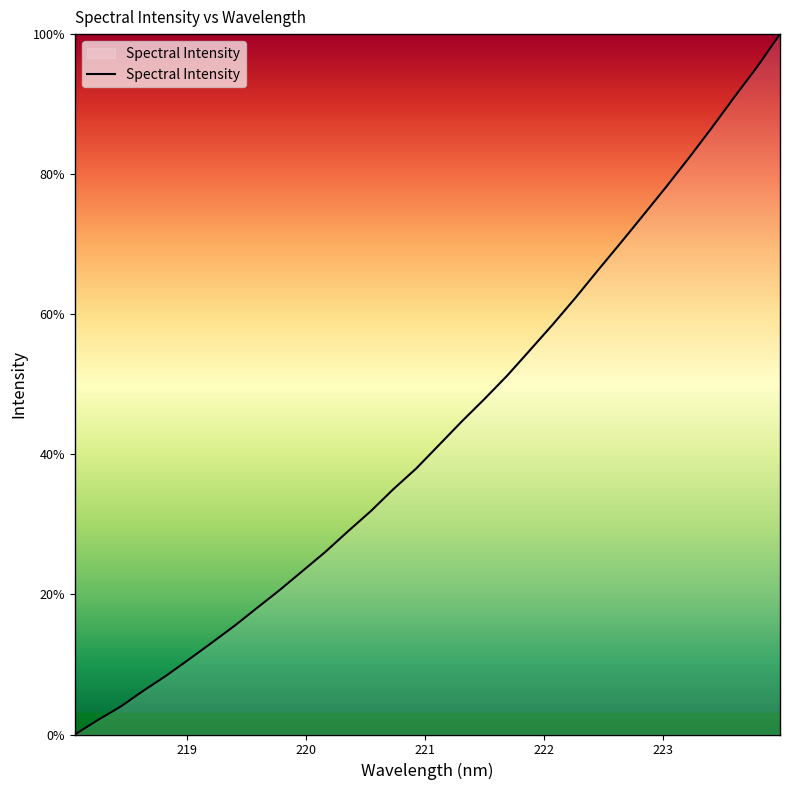

What is the maximum value shown in the chart?

100.0